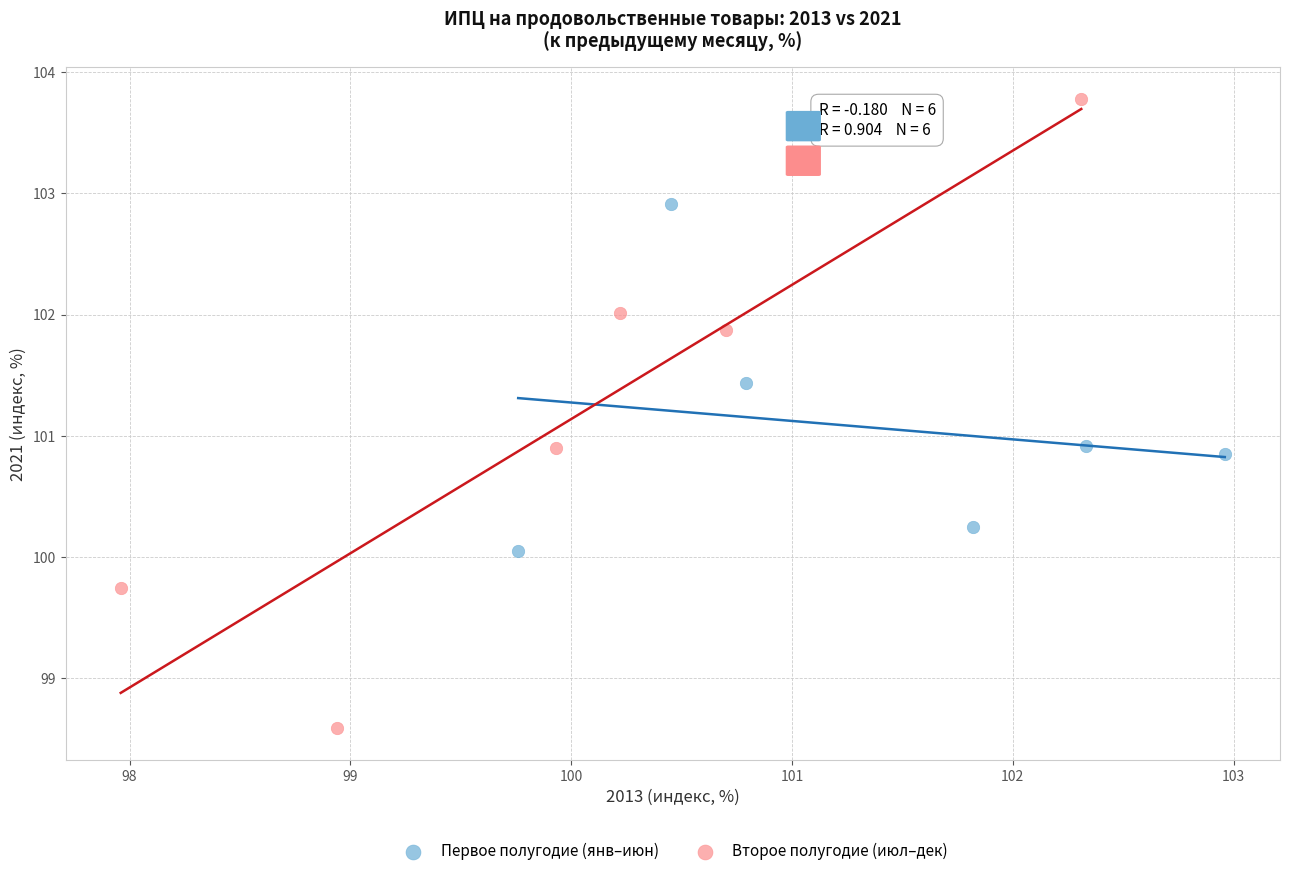

Which series contains the lowest Y value?

Второе полугодие (июл–дек)